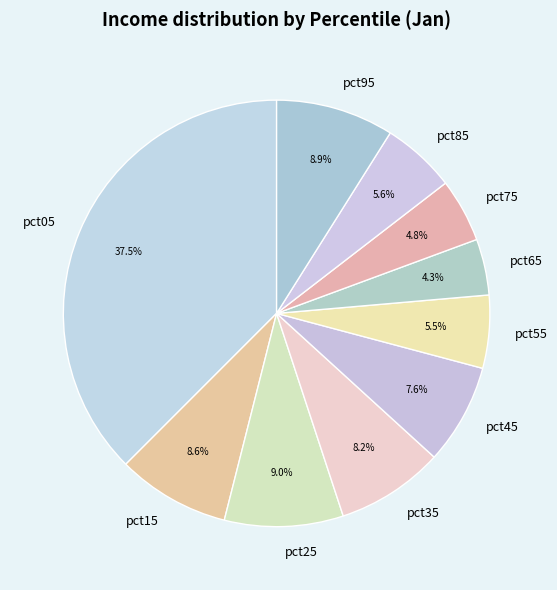

Which has a higher value, pct05 or pct75?

pct05